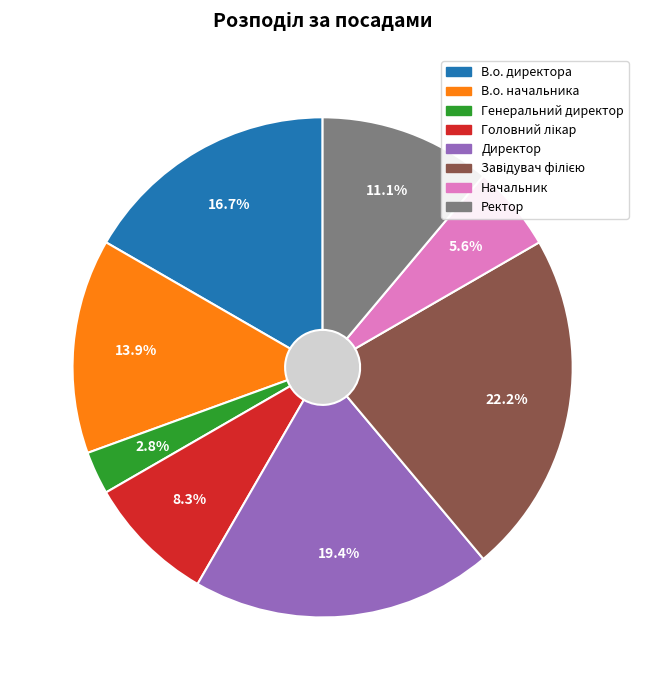

Is there a majority slice in this chart?

No